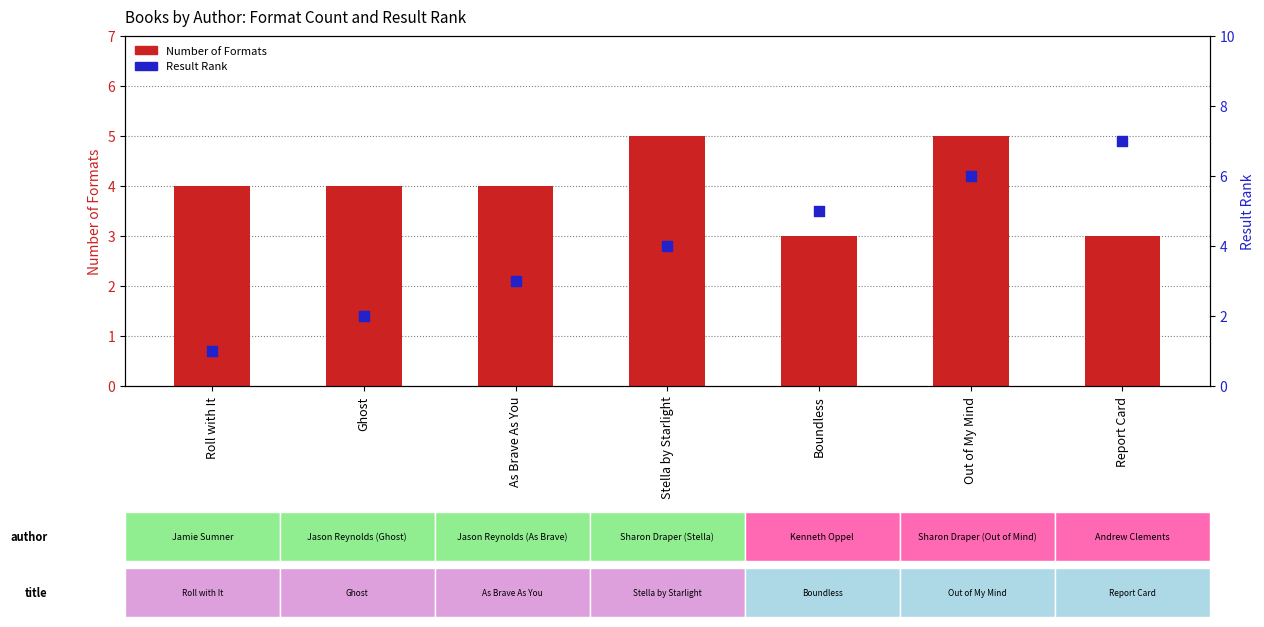

Is the value of Number of Formats at Report Card greater than the value of Result Rank at Boundless?

No